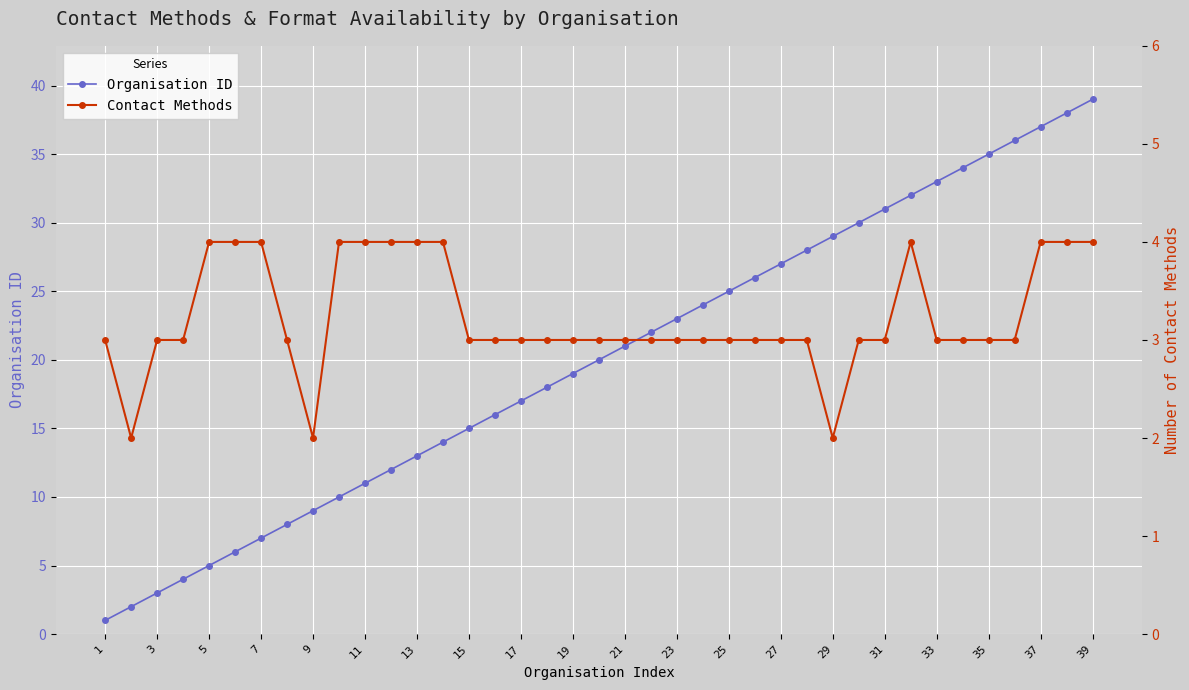

In Contact Methods, how many points are higher than both neighbors (excluding endpoints)?

1